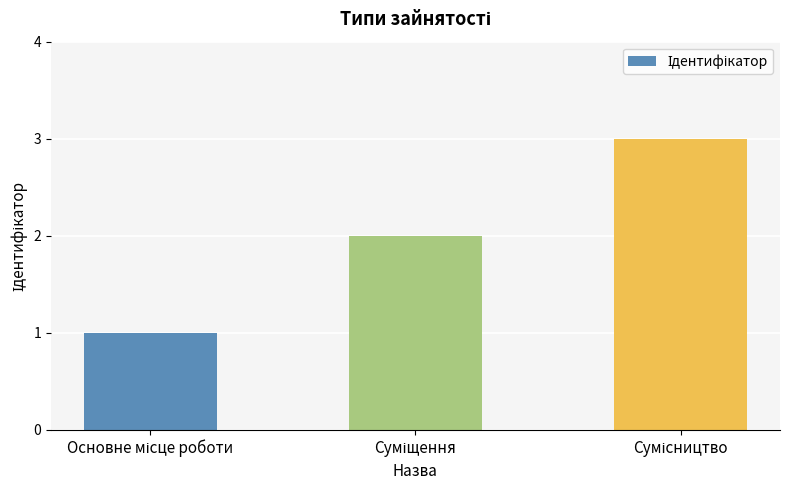

What is the sum of all values?

6